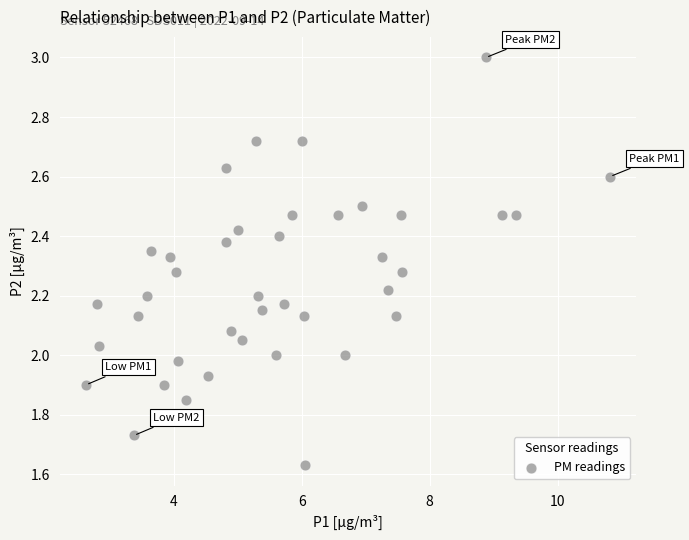

What is the range of X values (max minus min)?

8.2